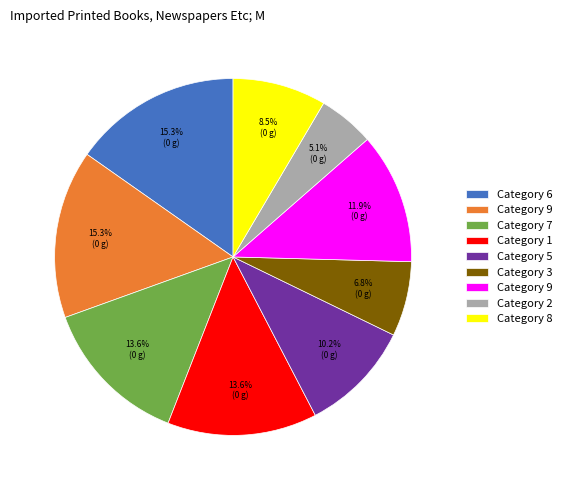

Does any single category account for the majority?

No